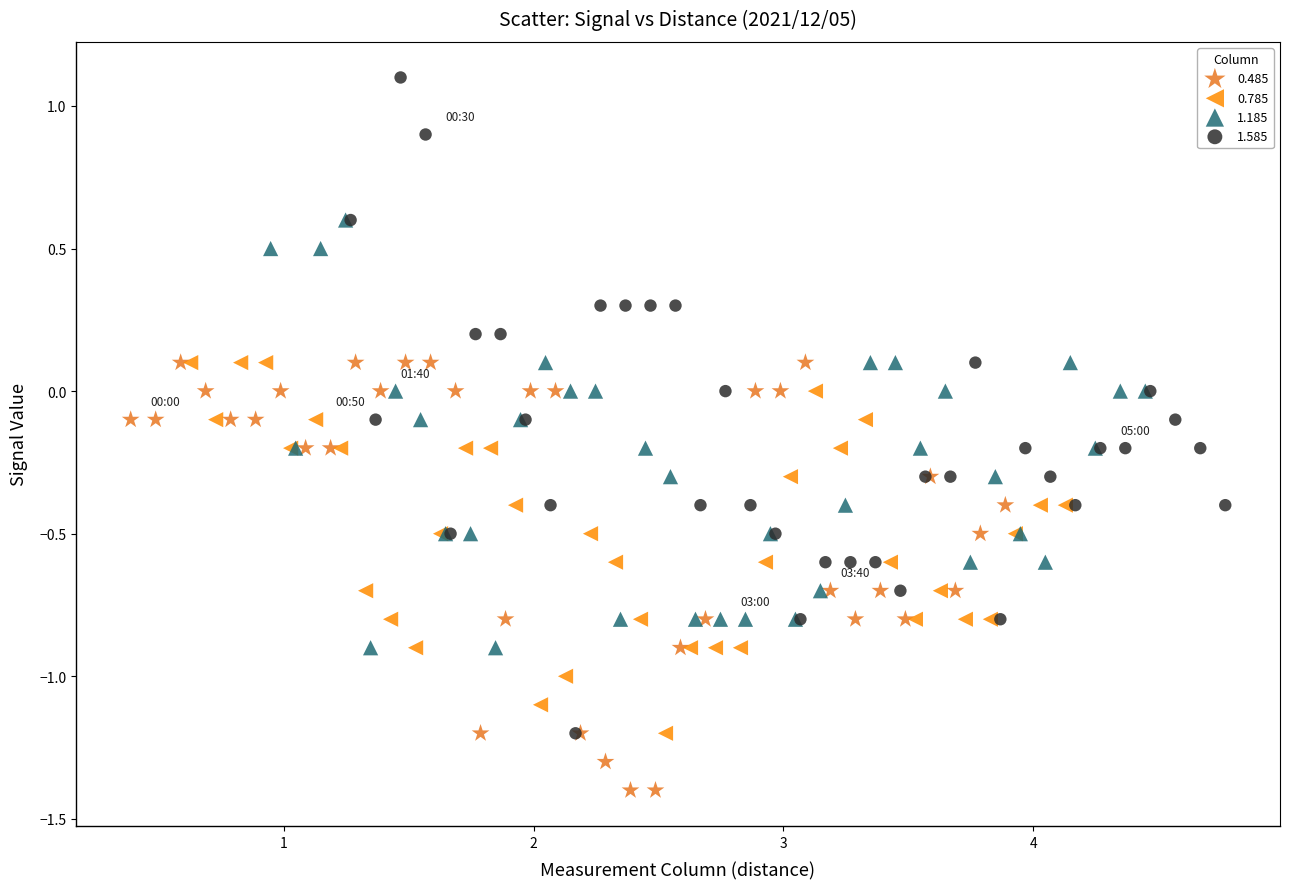

Which series has the largest Y range (max minus min)?

1.585